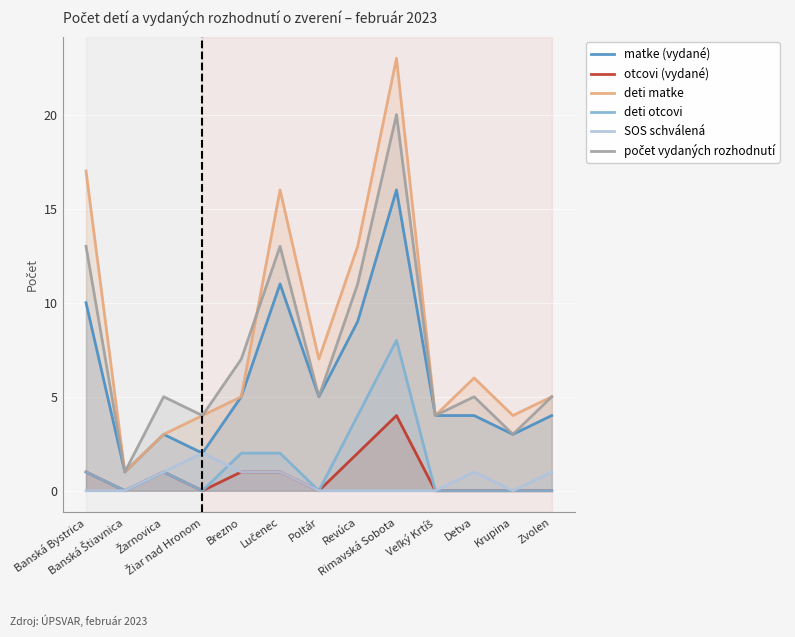

Between Veľký Krtíš and Žiar nad Hronom, which is larger?

Veľký Krtíš